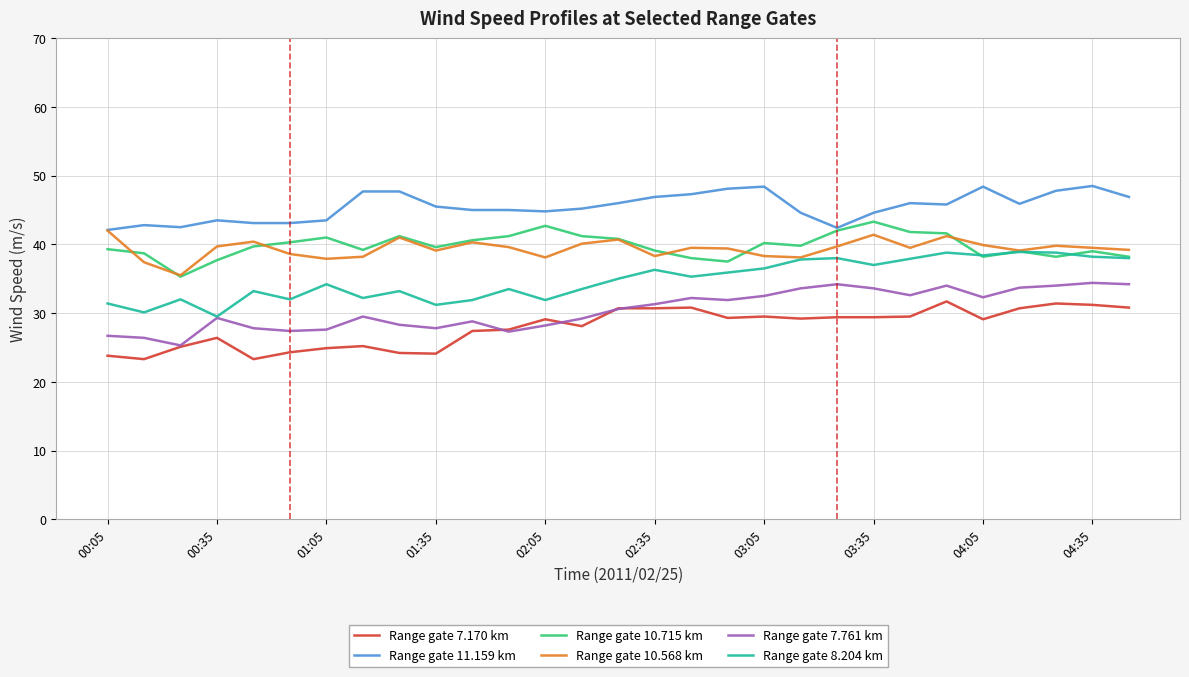

What is the greatest value displayed?

48.5